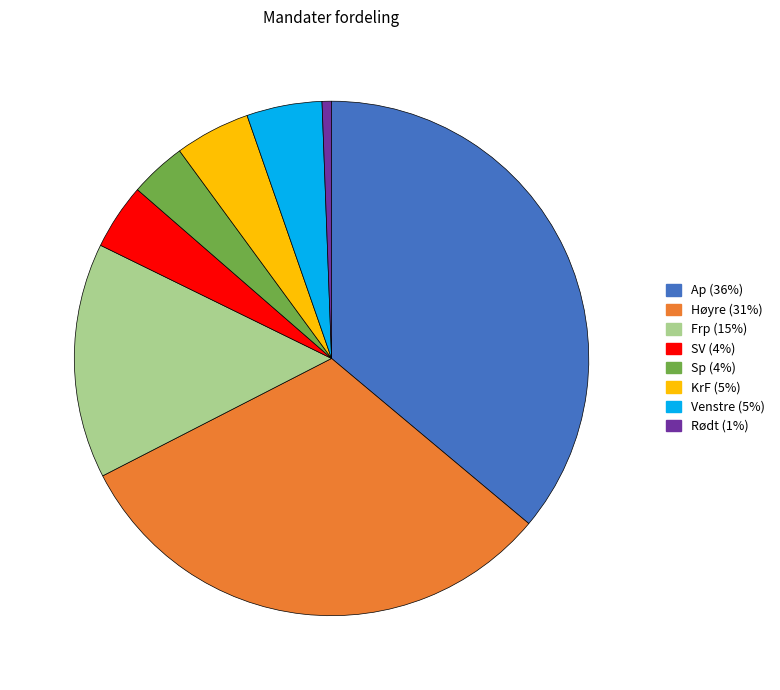

Is there a majority slice in this chart?

No